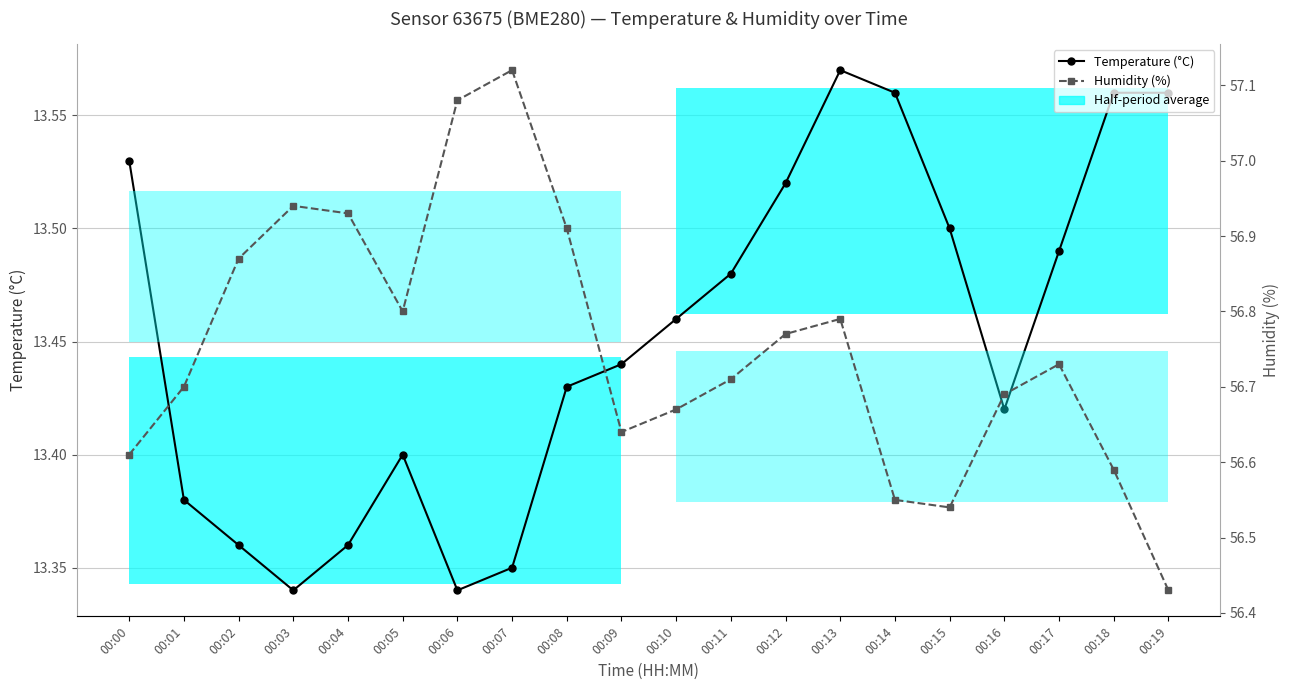

What is the spread (max minus min) of values at 00:17?

43.2